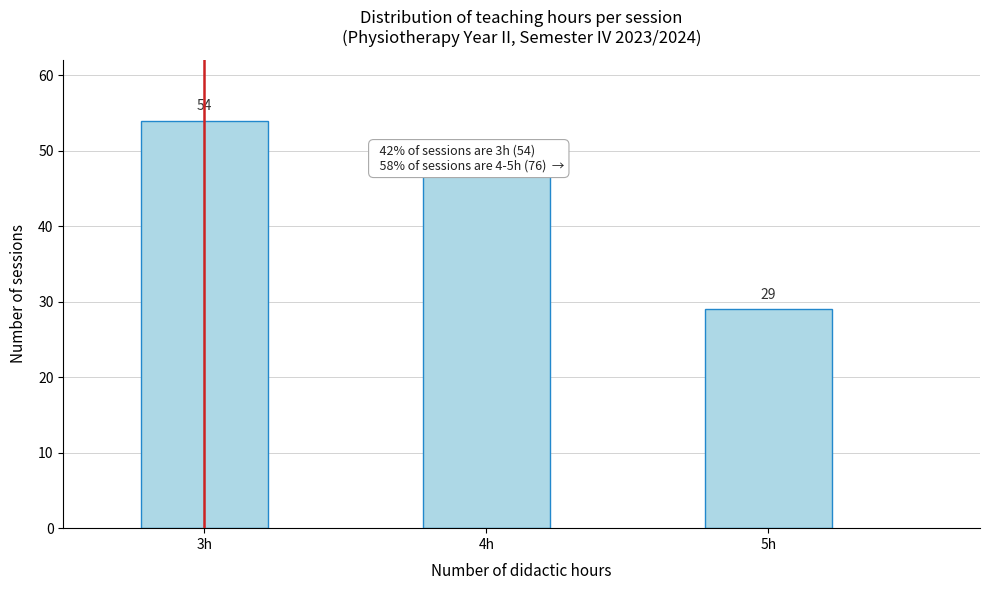

Reading left to right, list all the values displayed in this chart.

54	47	29